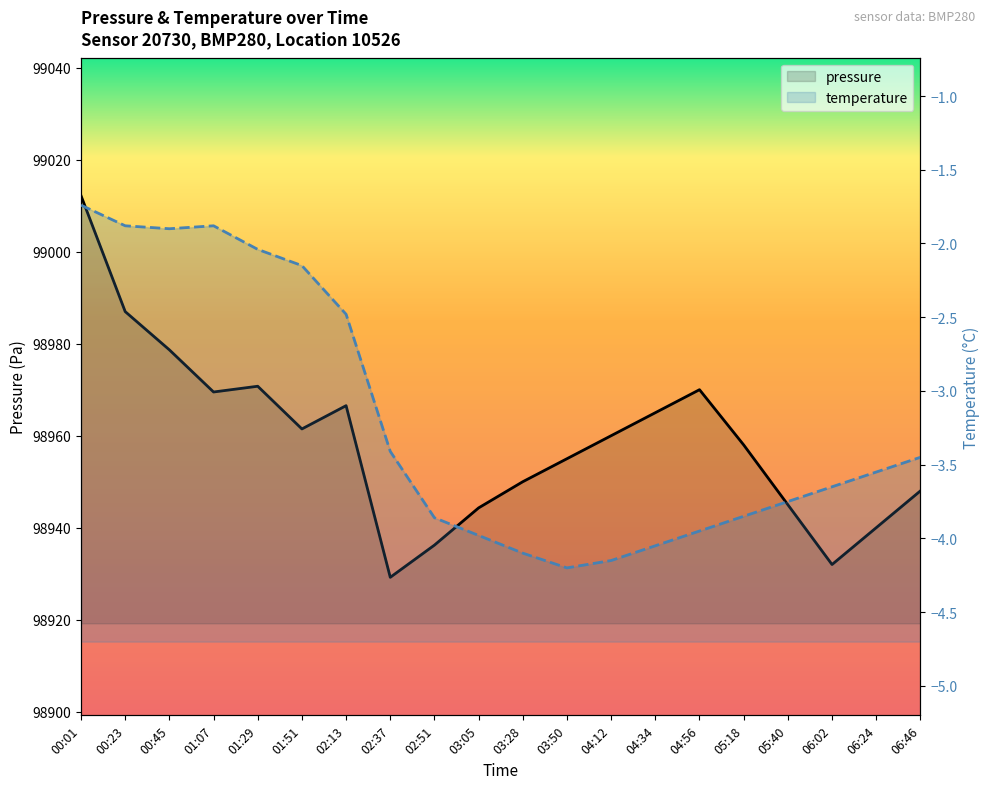

What is the average value of the pressure series?

98958.9